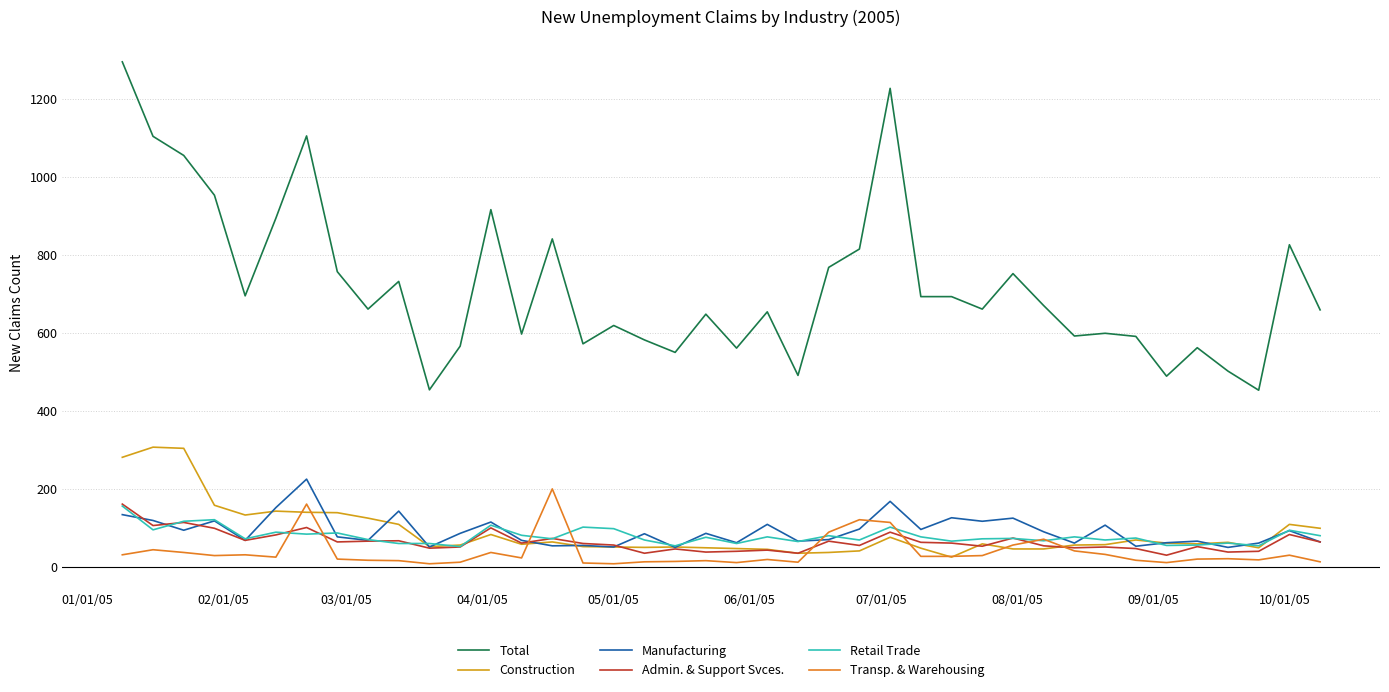

Does the chart display data point markers on the line(s)?

No